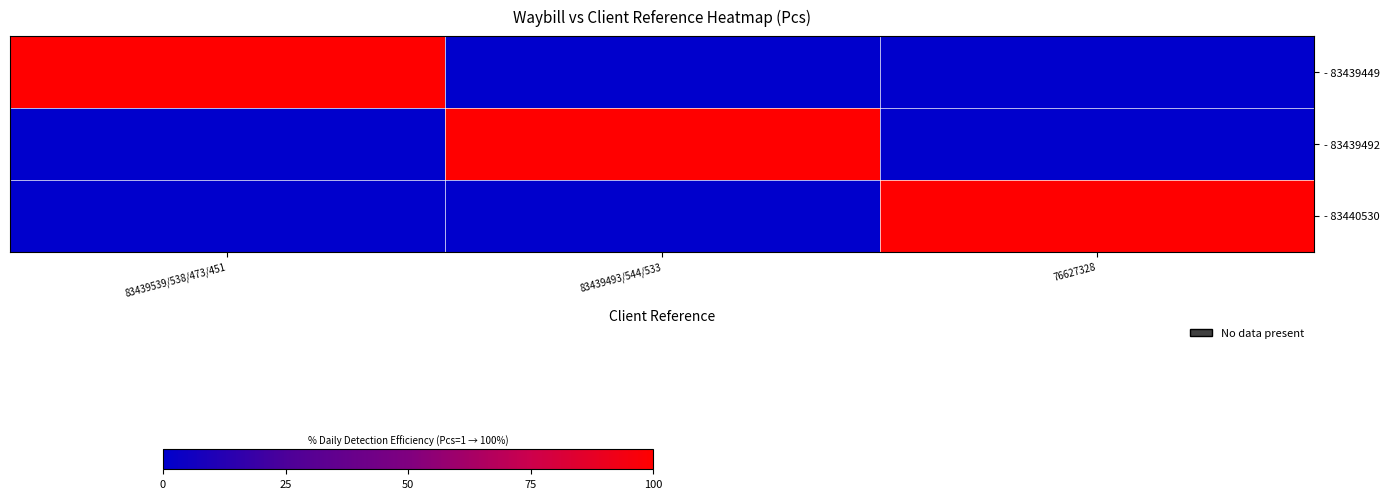

Reading left to right, transcribe all the data shown in this chart.

- 83439449: 83439539/538/473/451=1	83439493/544/533=0	76627328=0
- 83439492: 83439539/538/473/451=0	83439493/544/533=1	76627328=0
- 83440530: 83439539/538/473/451=0	83439493/544/533=0	76627328=1